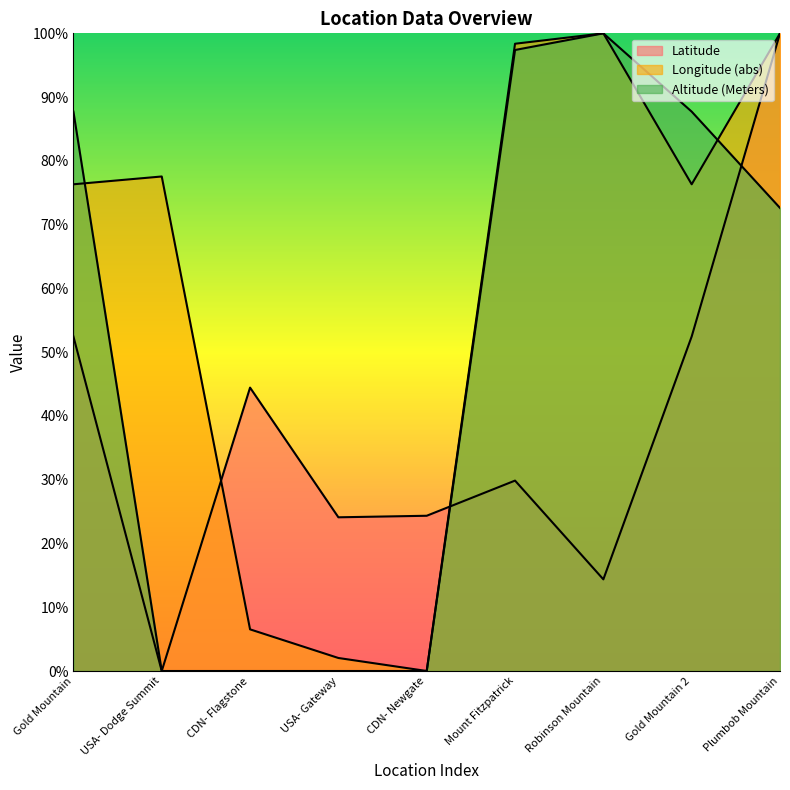

Which category has the highest value across all series?

Plumbob Mountain